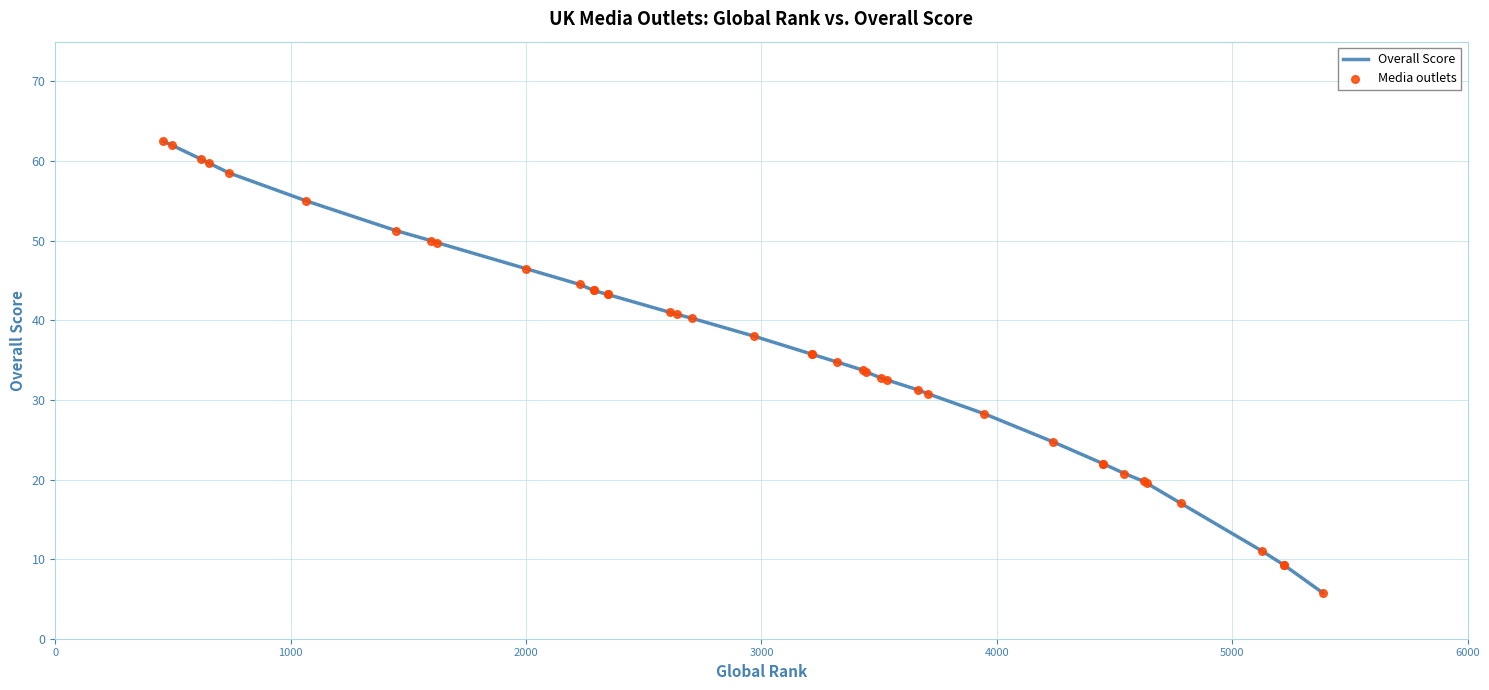

Which series reaches the minimum Y coordinate?

Overall Score